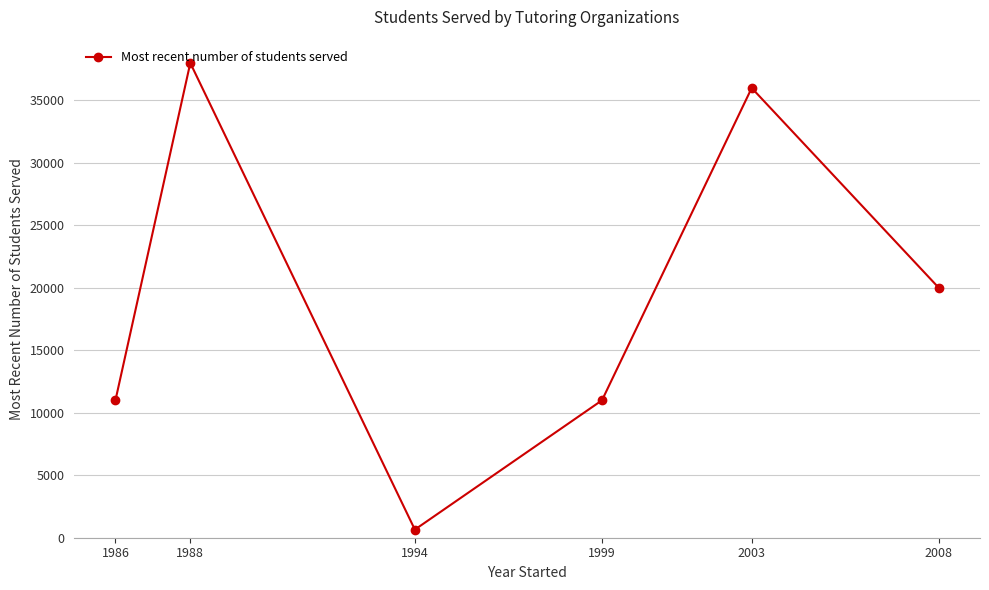

True or false: the data shows 20000 at 2008.

True